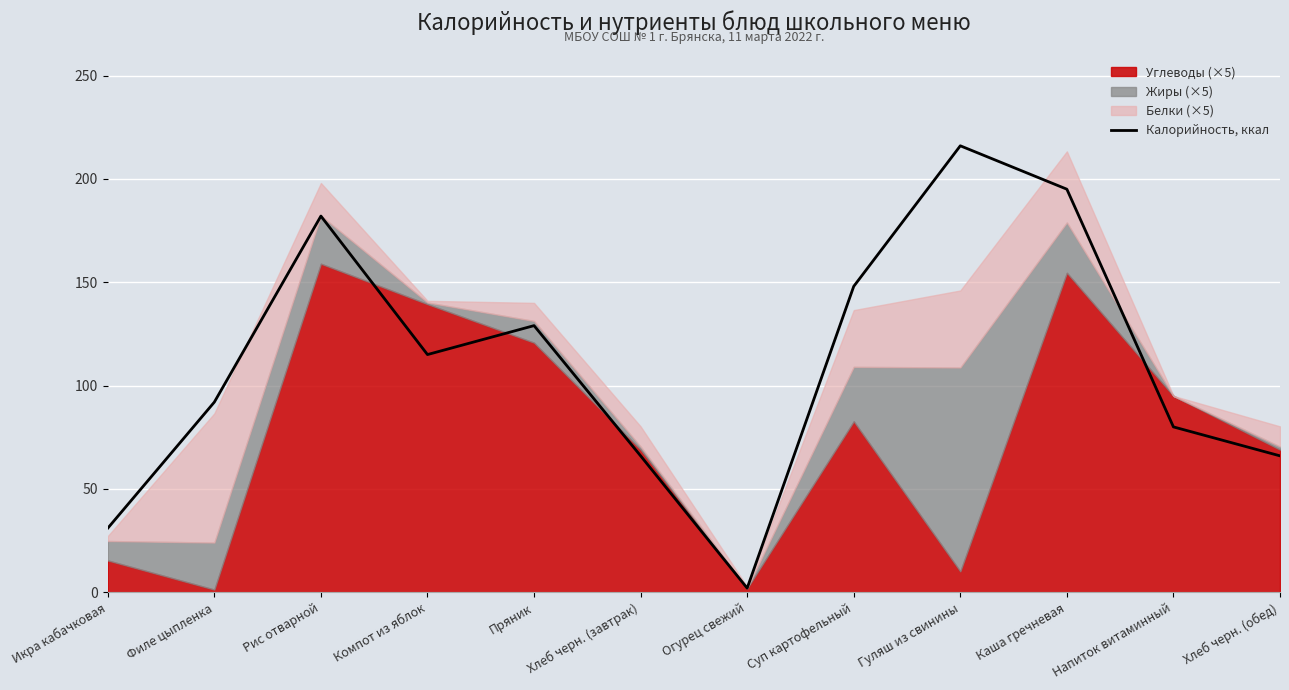

Reading left to right, transcribe all the data shown in this chart.

Икра кабачковая=31	Филе цыпленка=92	Рис отварной=182	Компот из яблок=115	Пряник=129	Хлеб черн. (завтрак)=66	Огурец свежий=2	Суп картофельный=148	Гуляш из свинины=216	Каша гречневая=195	Напиток витаминный=80	Хлеб черн. (обед)=66